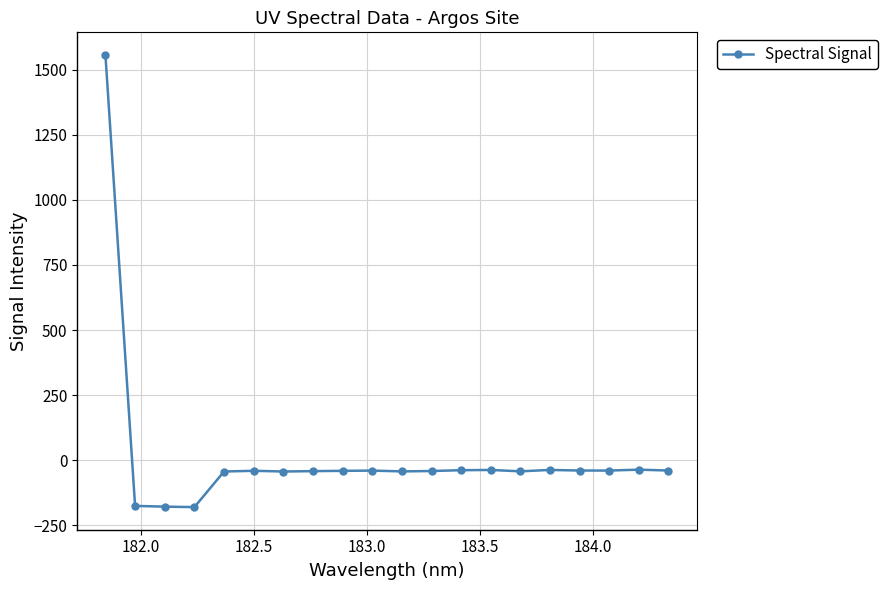

True or false: there are more than 0 points higher than both neighbors.

True